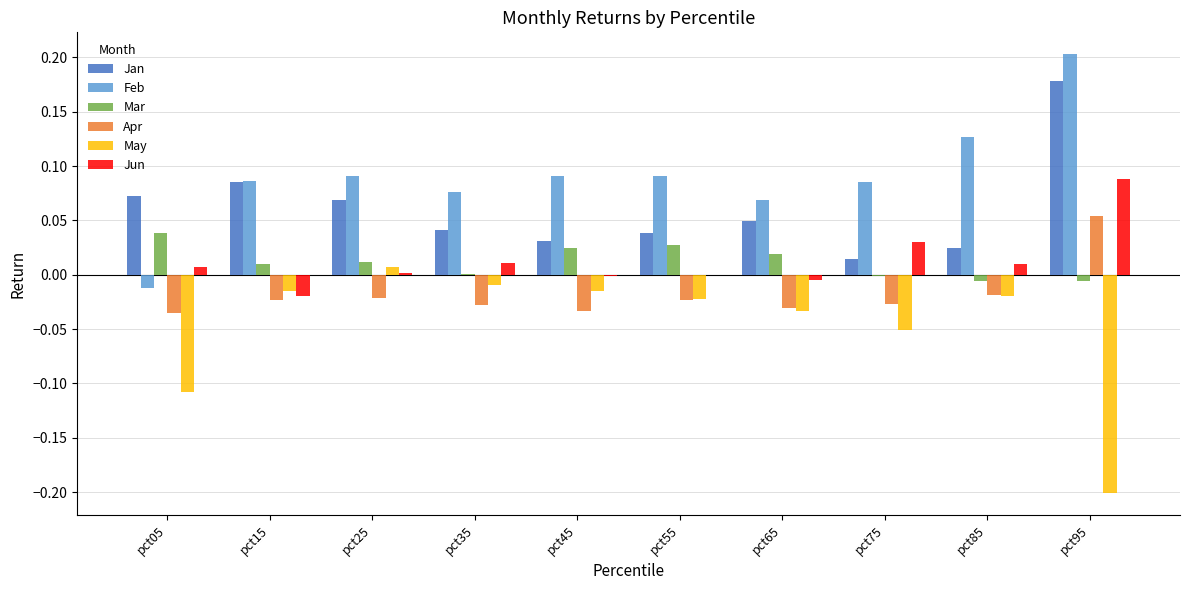

At which category does the chart reach its peak across all series?

pct95